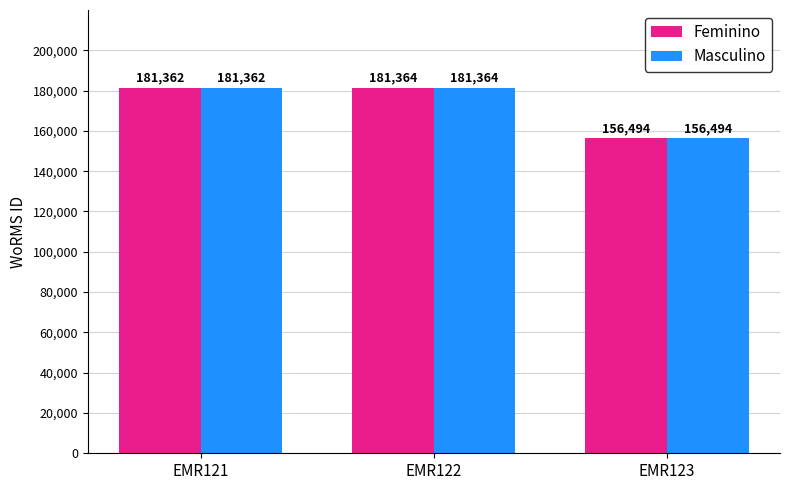

Reading left to right, extract all data points from this chart.

Feminino: EMR121=181362	EMR122=181364	EMR123=156494
Masculino: EMR121=181362	EMR122=181364	EMR123=156494